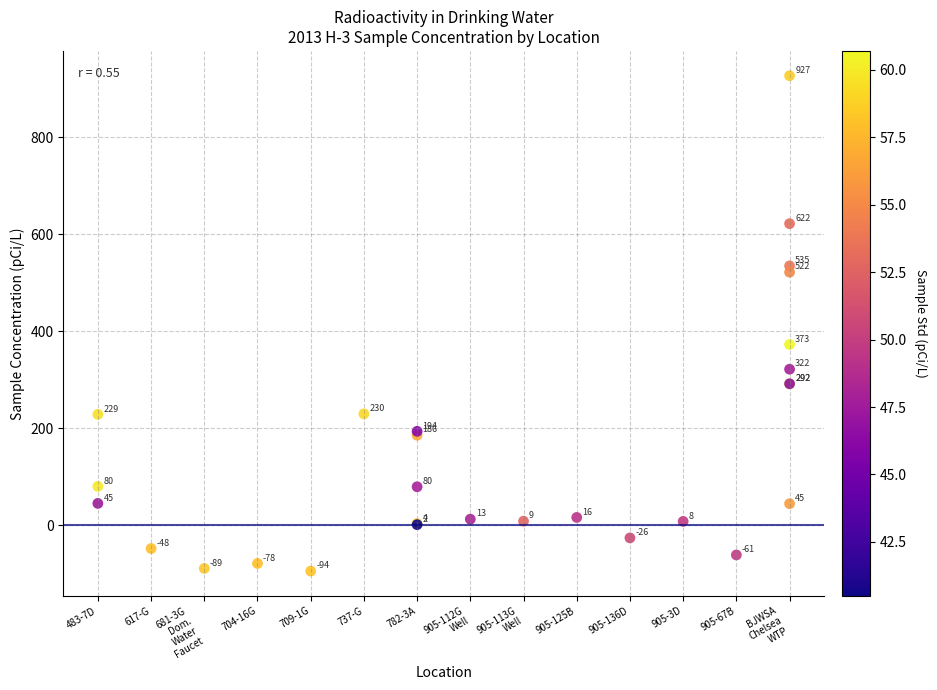

What Y value in the scatter plot is closest to 416?

373.0